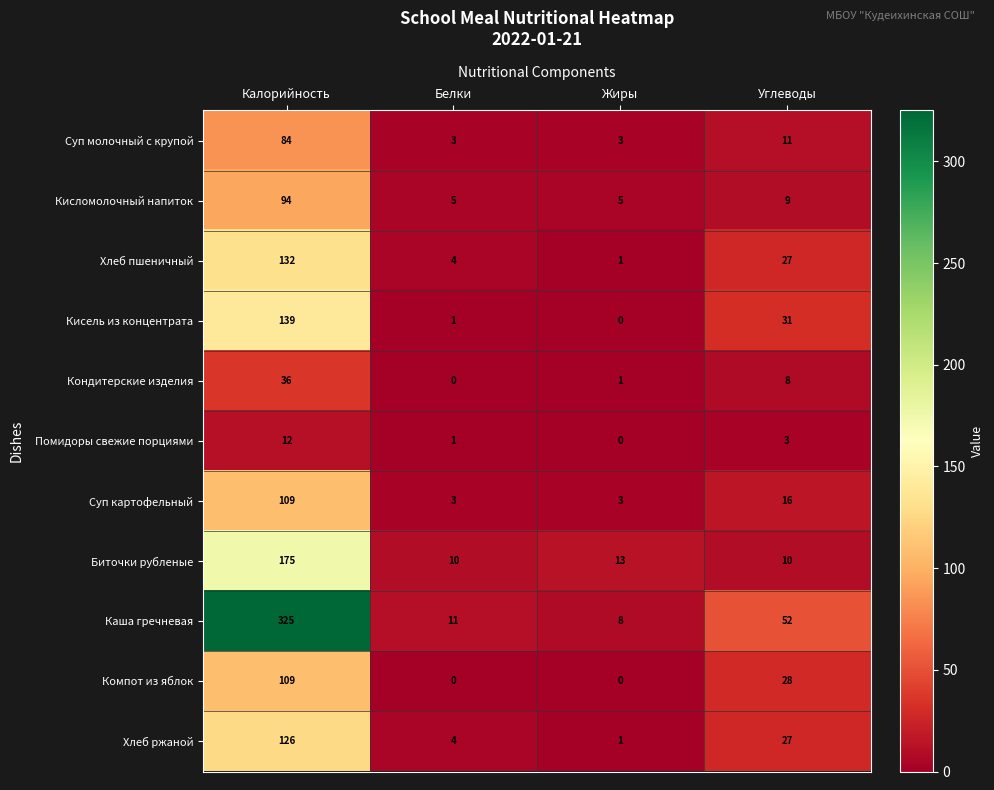

At which label does Каша гречневая first exceed 52?

Калорийность